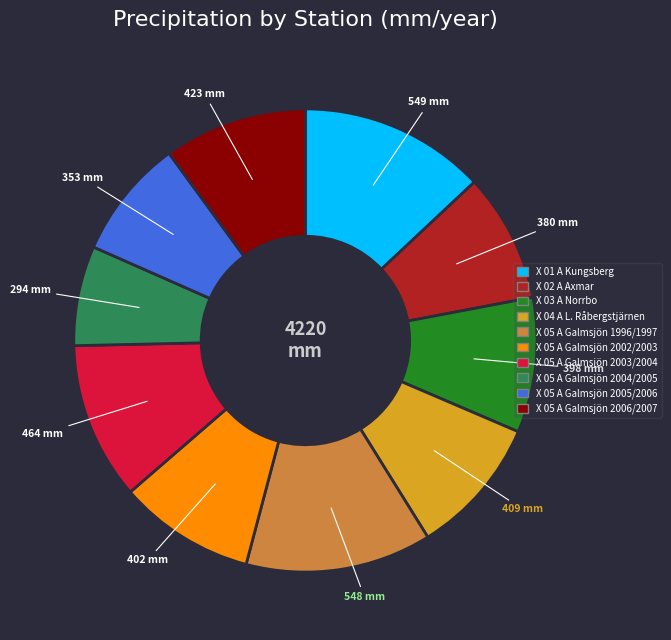

True or false: X 05 A Galmsjön 2006/2007 accounts for 10% of the total.

True